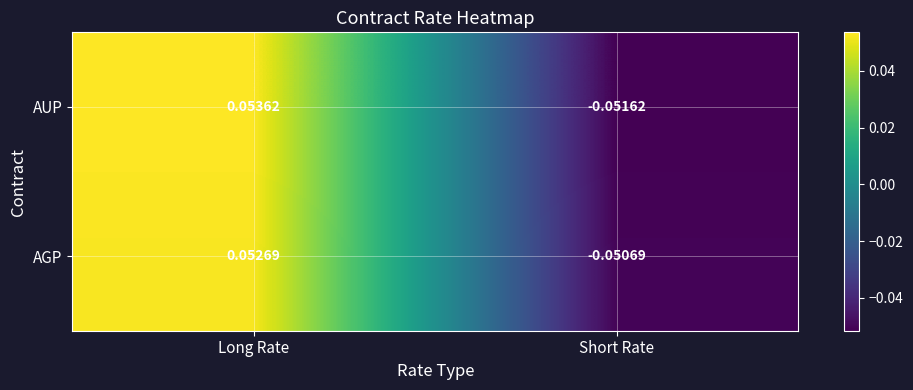

At which label is AGP closest to 0?

Short Rate